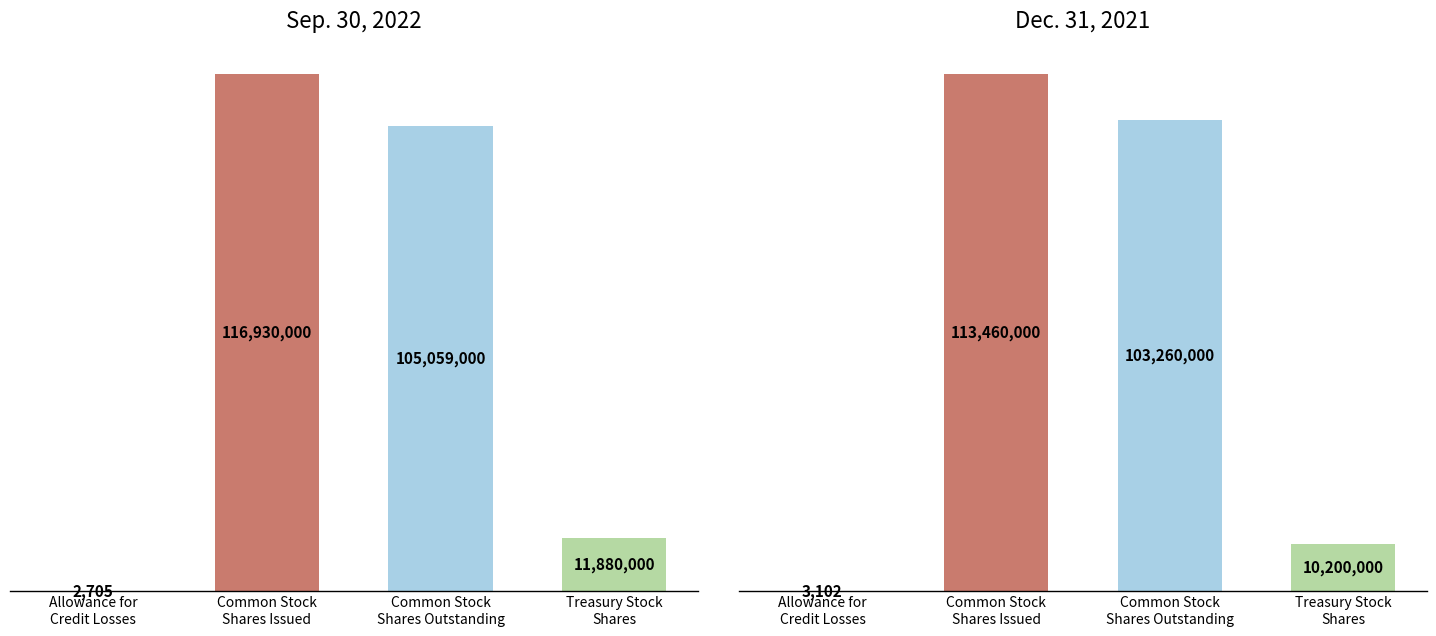

Which has a higher value, Treasury Stock
Shares or Common Stock
Shares Outstanding?

Common Stock
Shares Outstanding